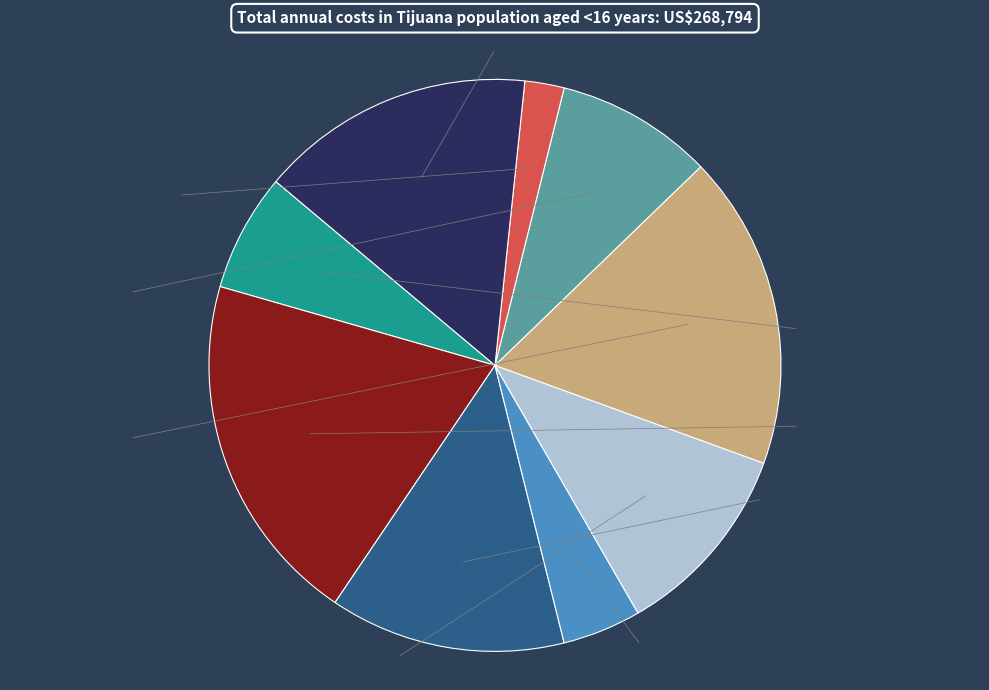

True or false: 6 accounts for 14% of the total.

False